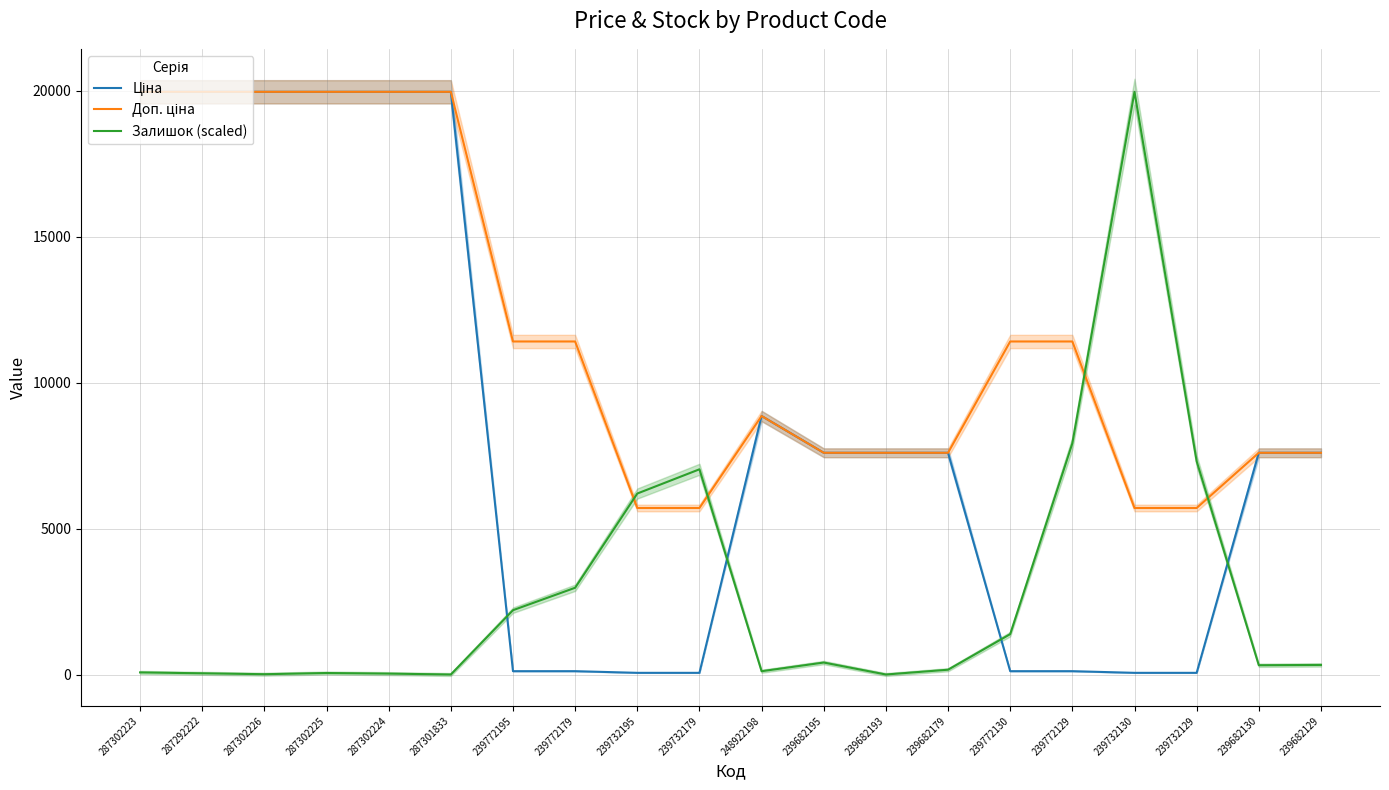

What is the total value across all series at 248922198?

17826.1